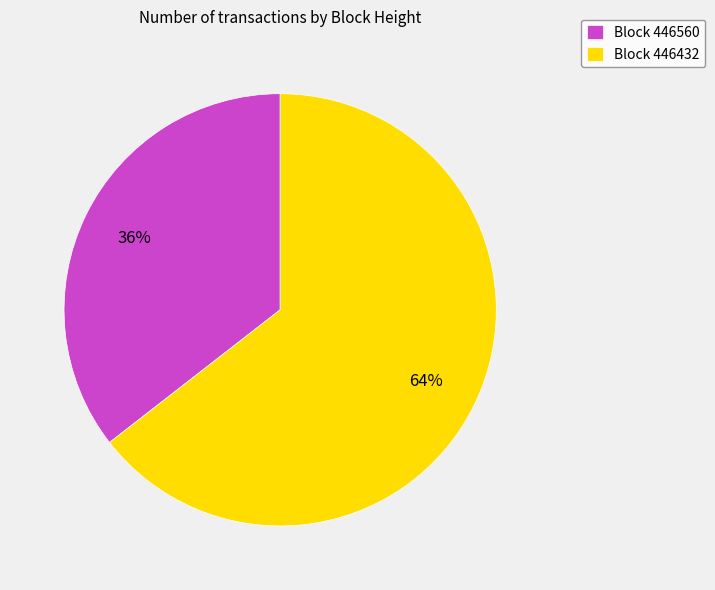

To the nearest percent, what is the average slice percentage?

50%